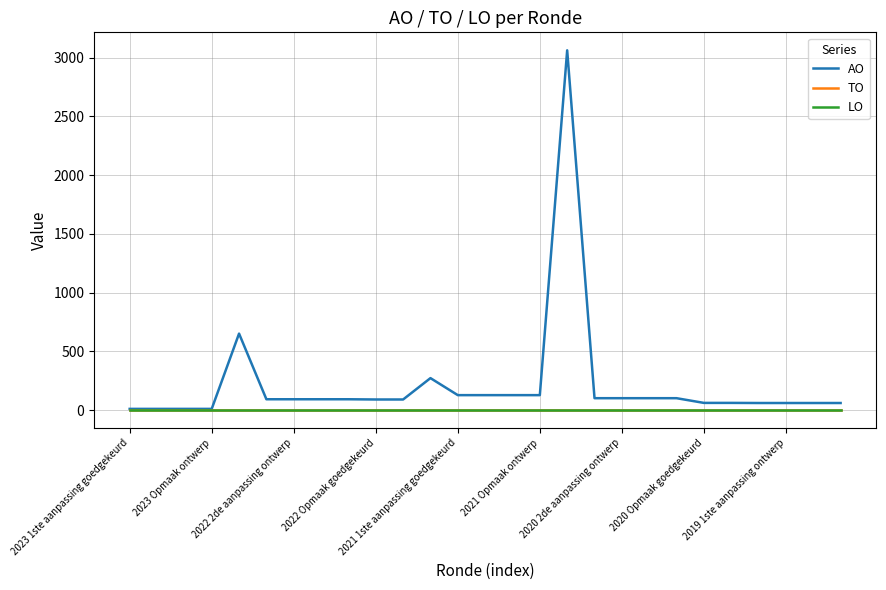

Does the chart have visible grid lines?

Yes